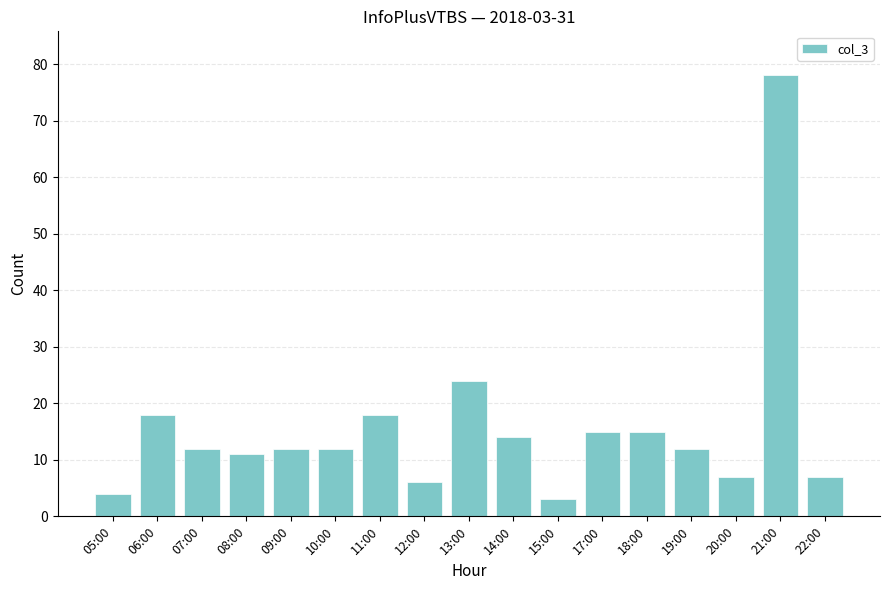

At which label is the value closest to 40?

13:00